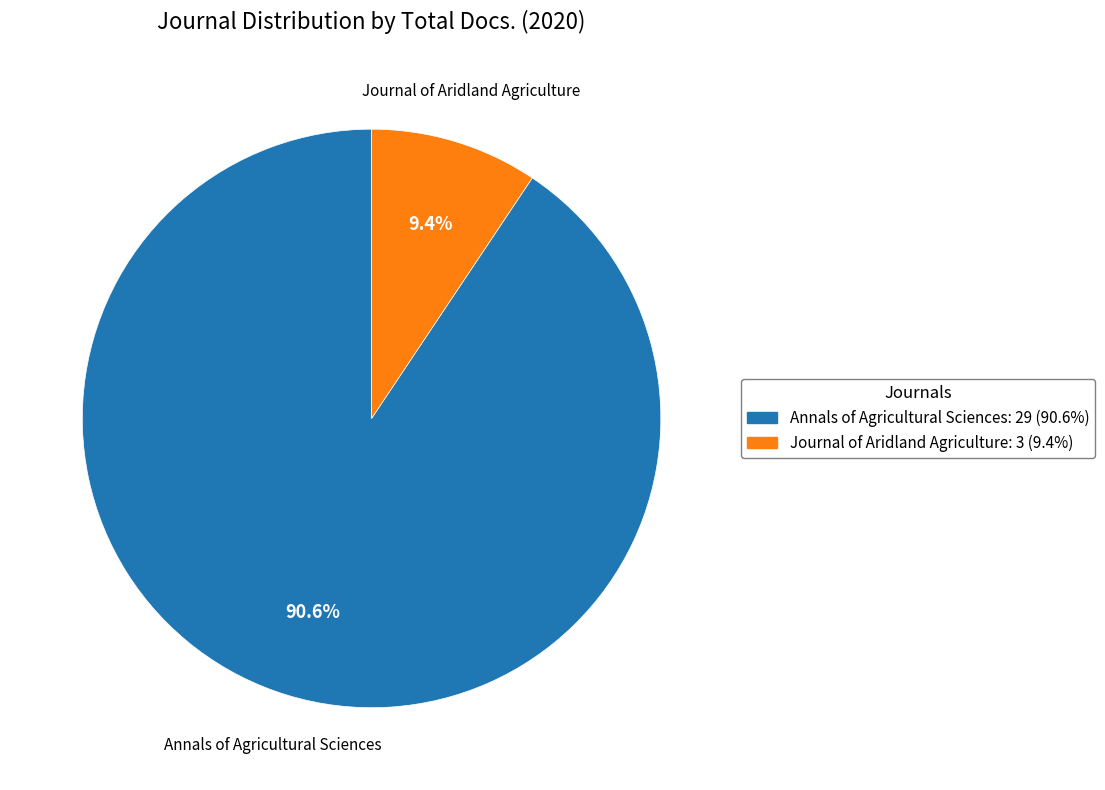

Count the number of slices in the pie.

2